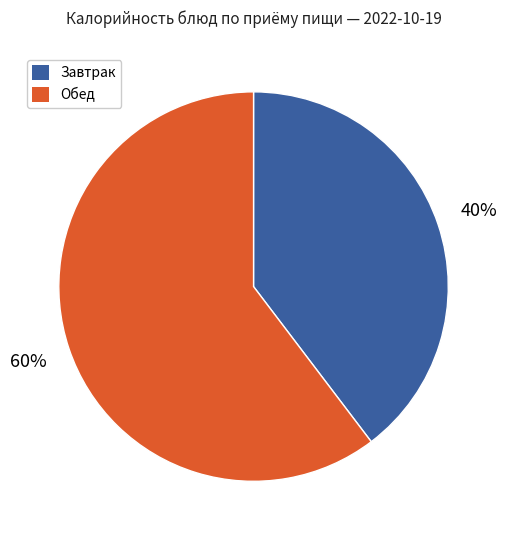

What is the smallest slice in the pie chart?

Завтрак